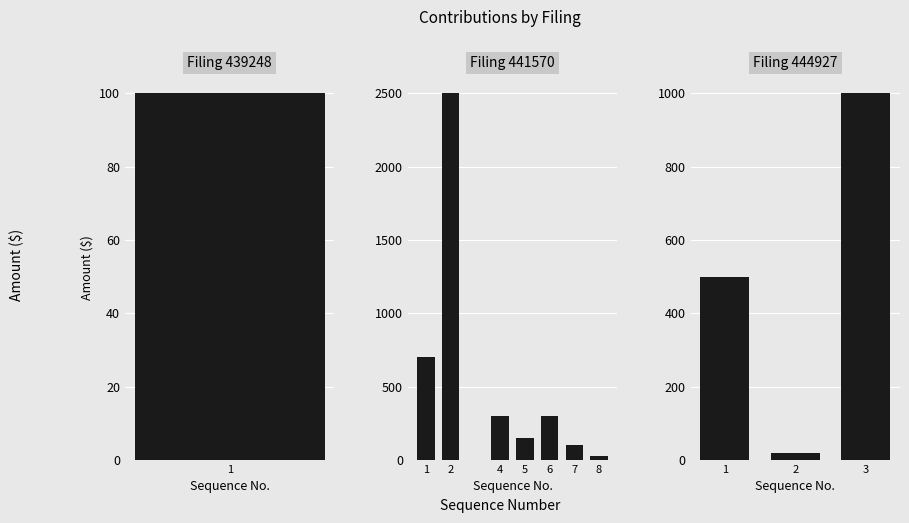

Count the number of categories in the chart.

12